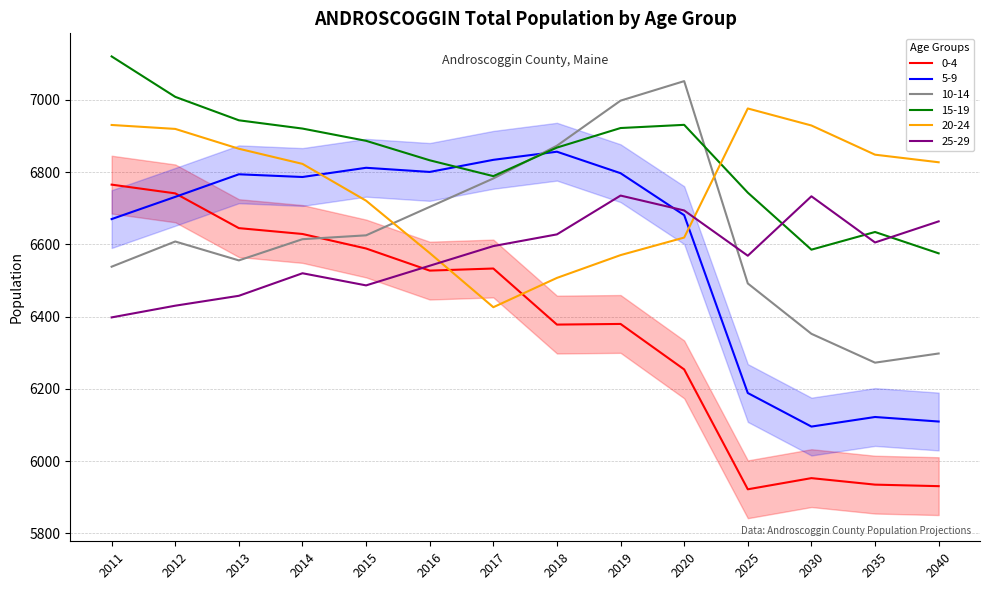

What is the total value across all series at 2030?

38649.4